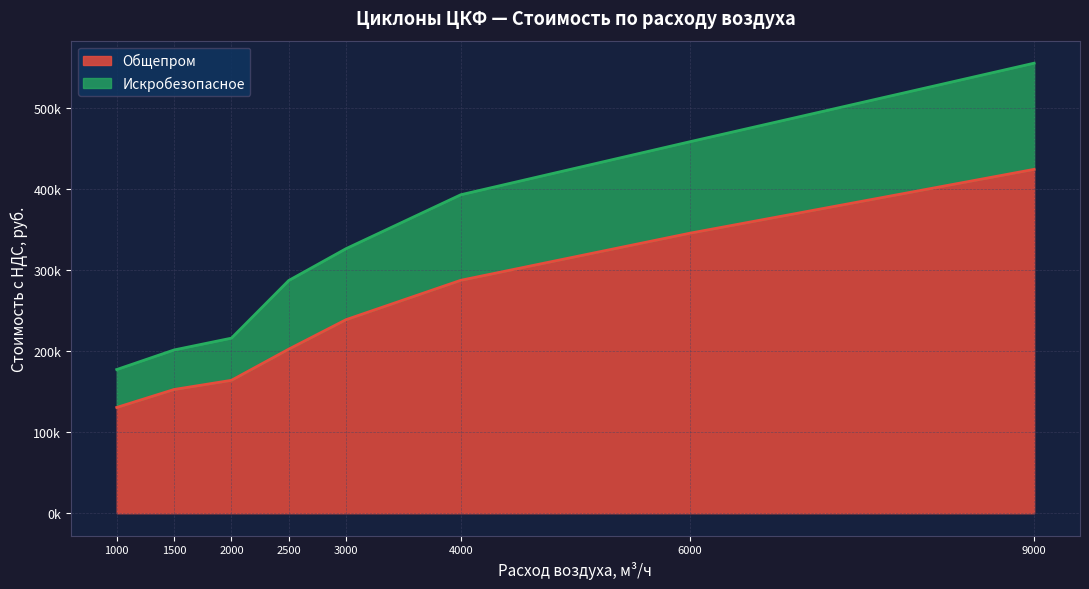

True or false: Искробезопасное has a value of 287018.4 at 2500.

True